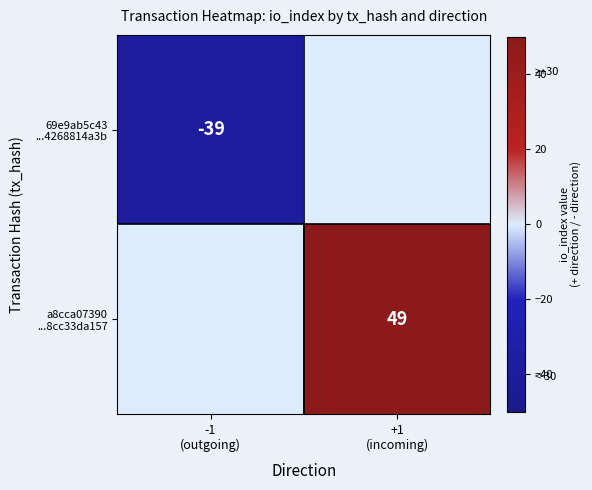

Which series has the largest total across all categories?

a8cca07390 ...8cc33da157